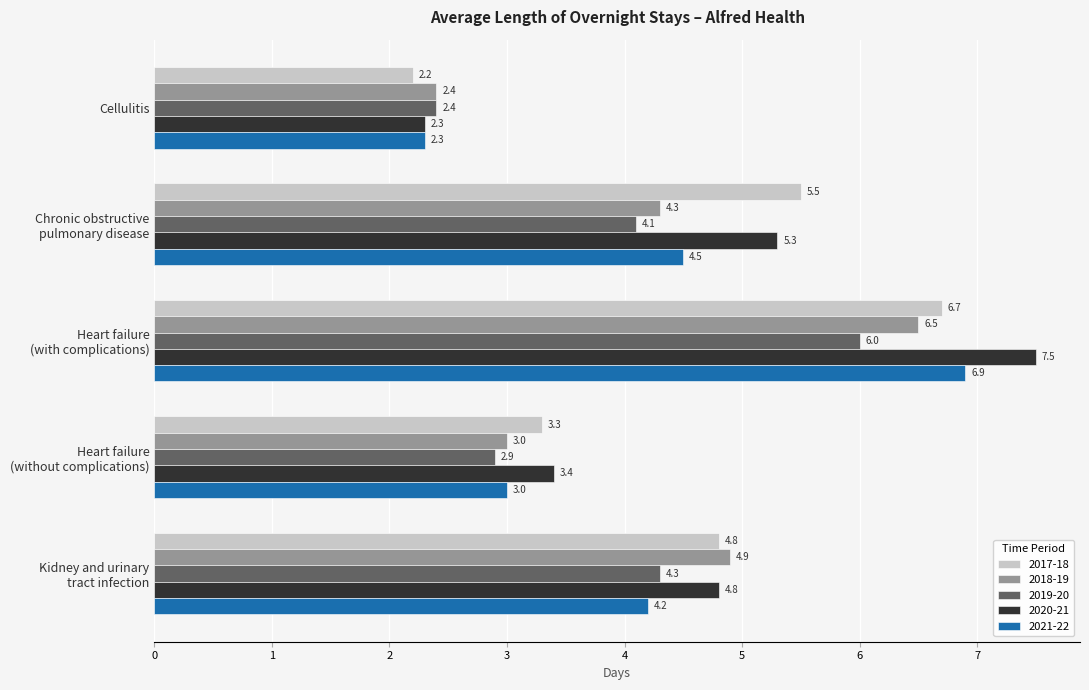

What is the average value of the 2021-22 series?

4.2